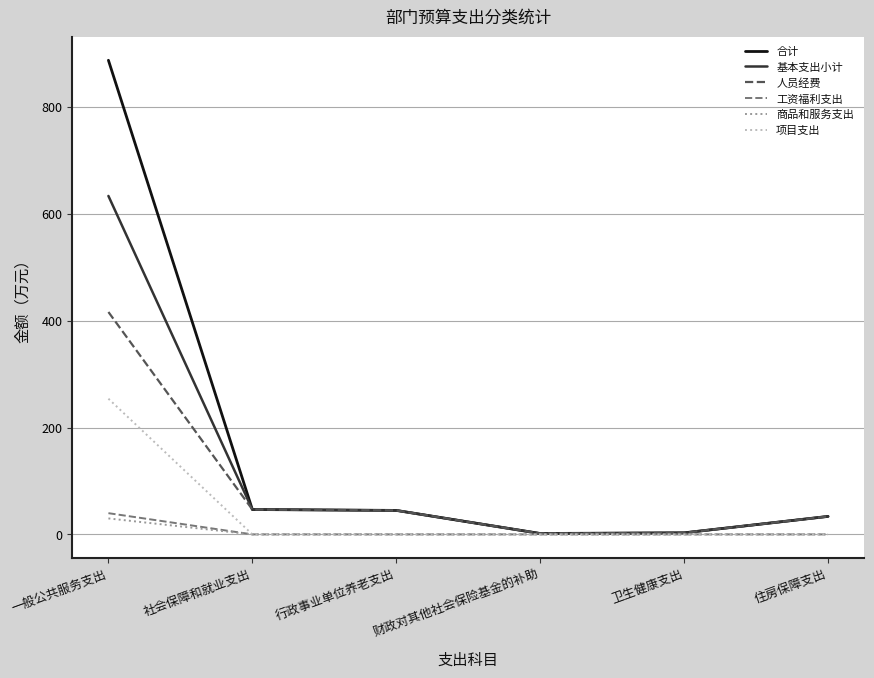

What is the highest value of the 合计 series?

887.5